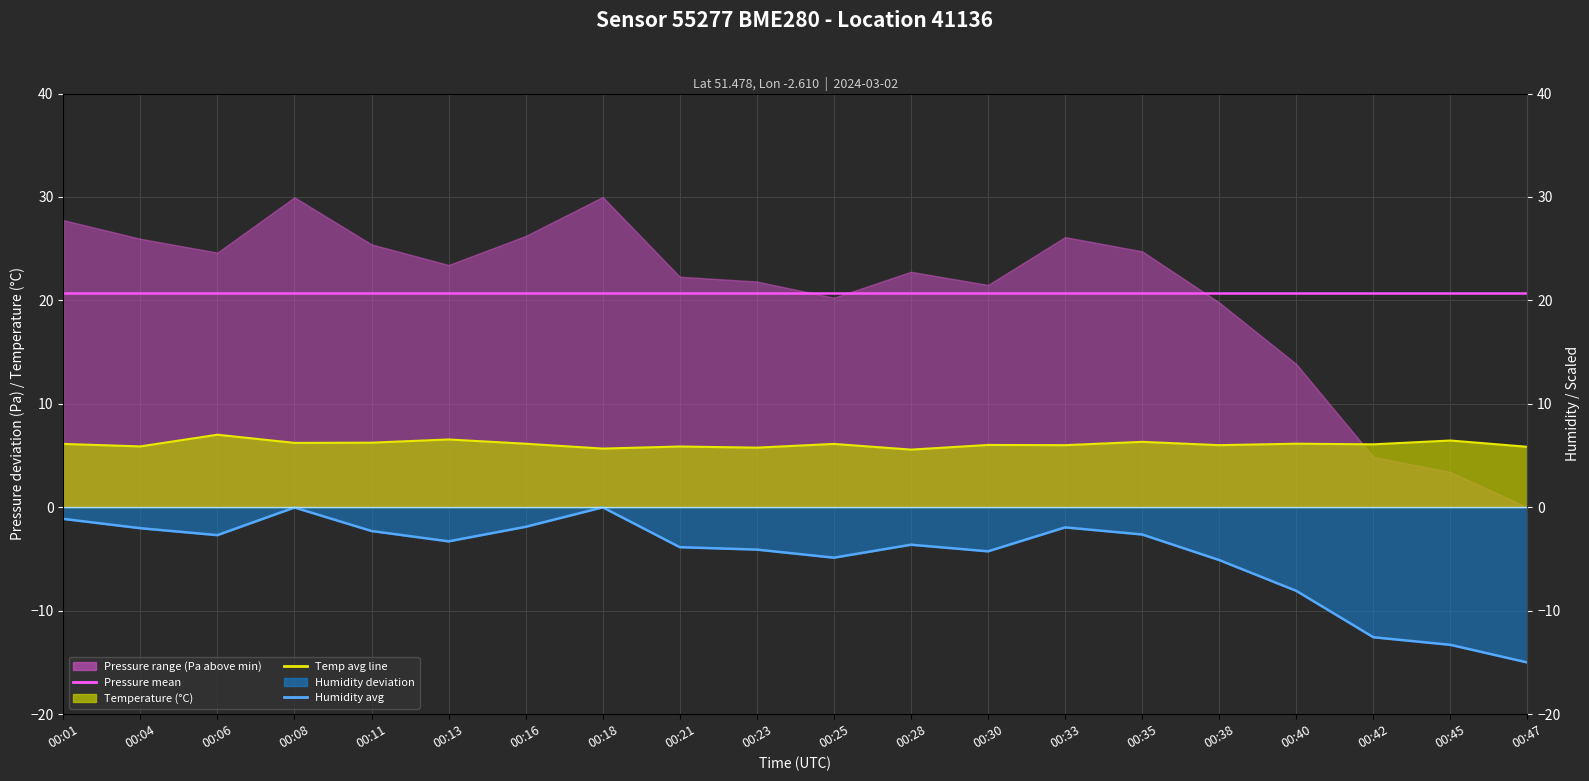

What is the difference between the maximum and minimum values in the Humidity avg series?

15.0